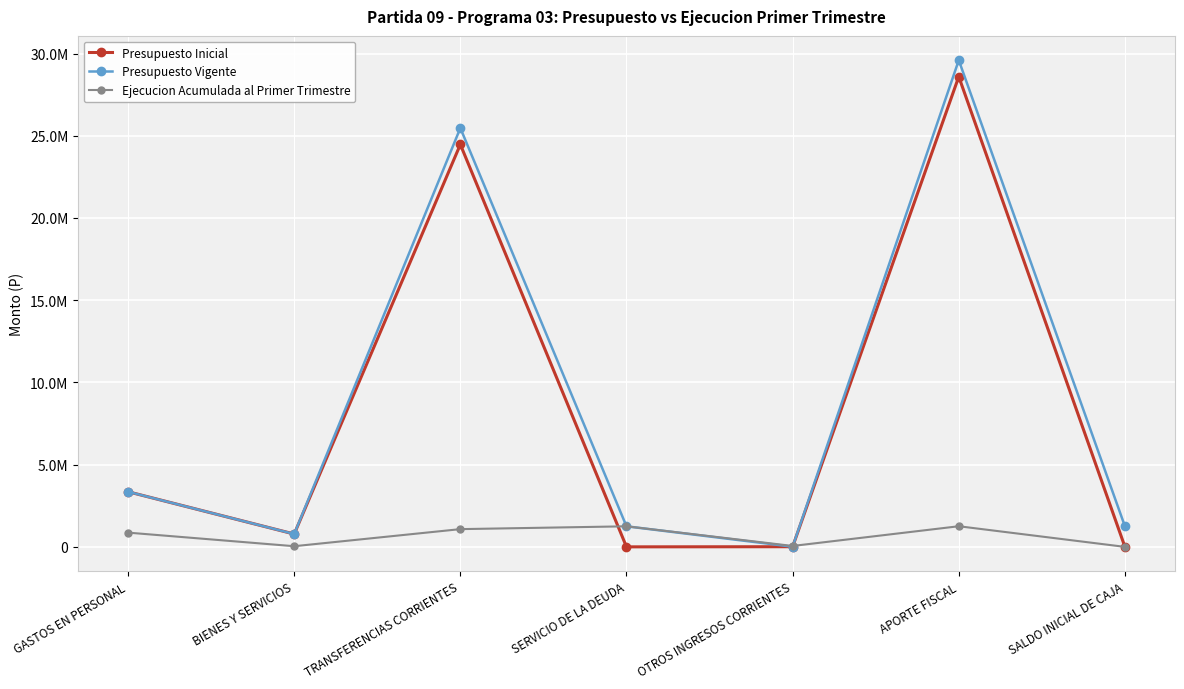

Is it true that Presupuesto Inicial equals 10280 at OTROS INGRESOS CORRIENTES?

True